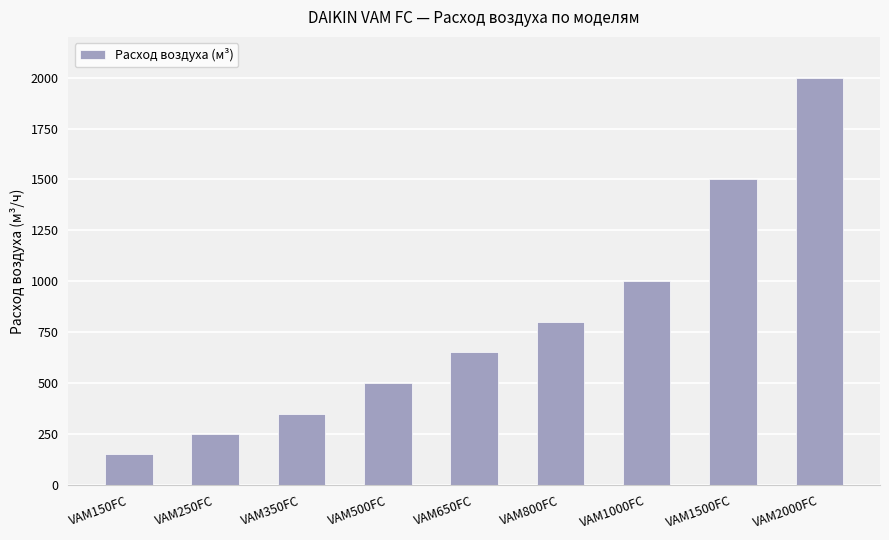

Rank the categories by value from highest to lowest.

VAM2000FC, VAM1500FC, VAM1000FC, VAM800FC, VAM650FC, VAM500FC, VAM350FC, VAM250FC, VAM150FC